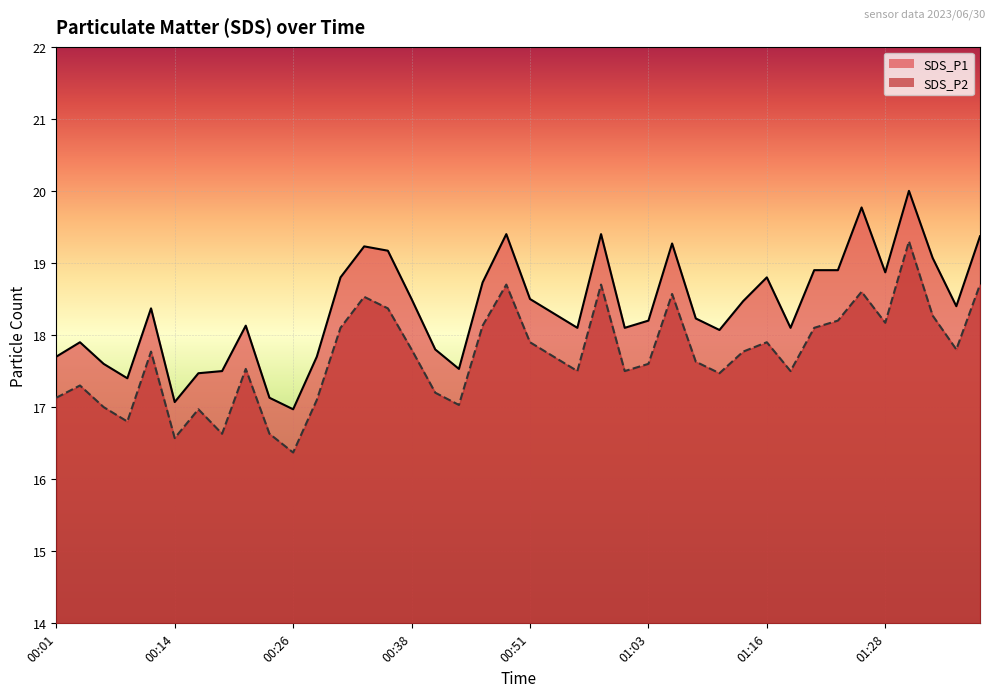

What are all the series names shown in the legend?

SDS_P1, SDS_P2